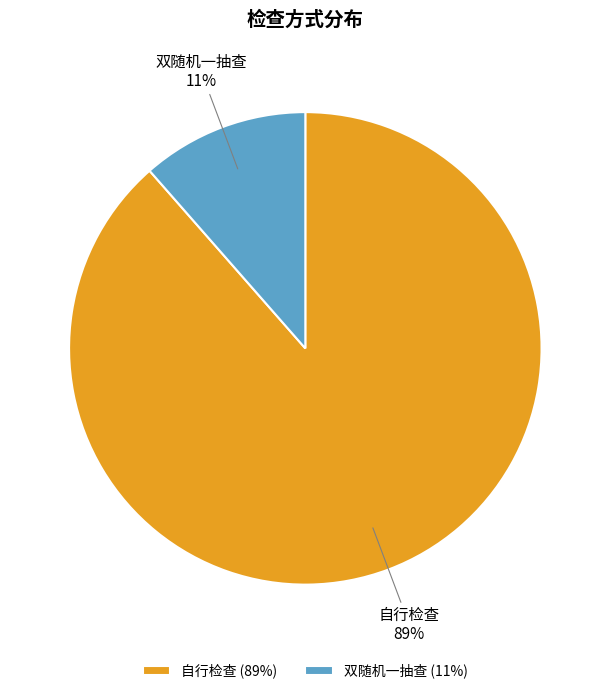

Is there any slice that represents more than half of the pie?

Yes